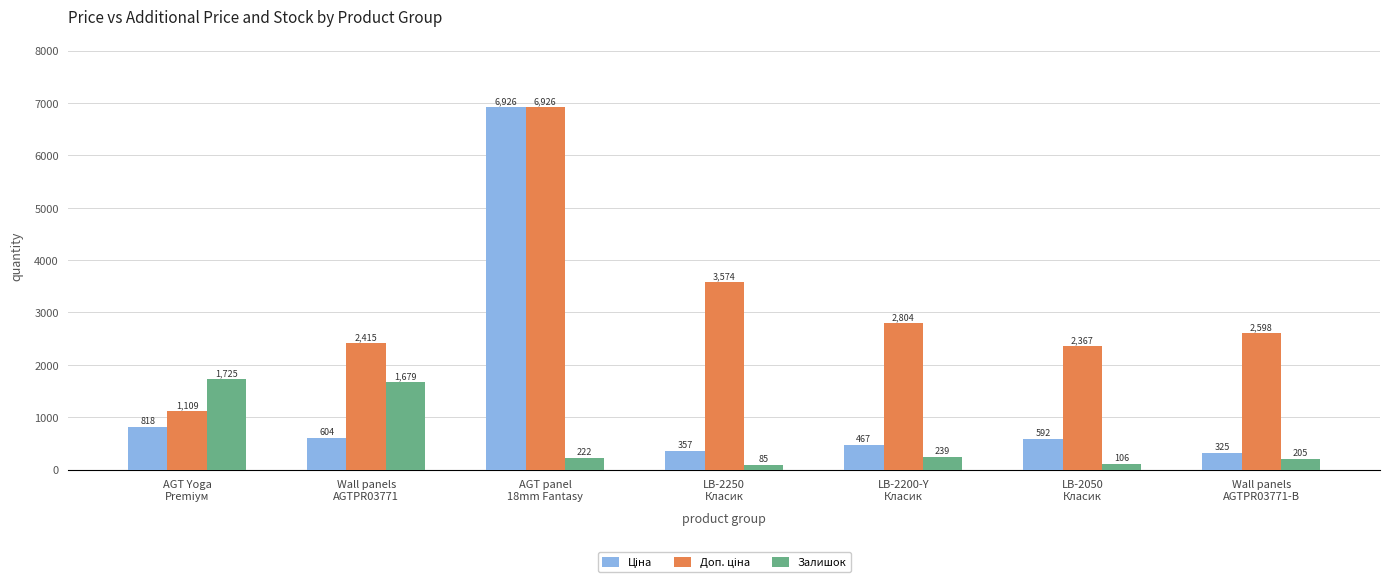

At which label does Залишок reach its minimum?

LB-2250
Класик